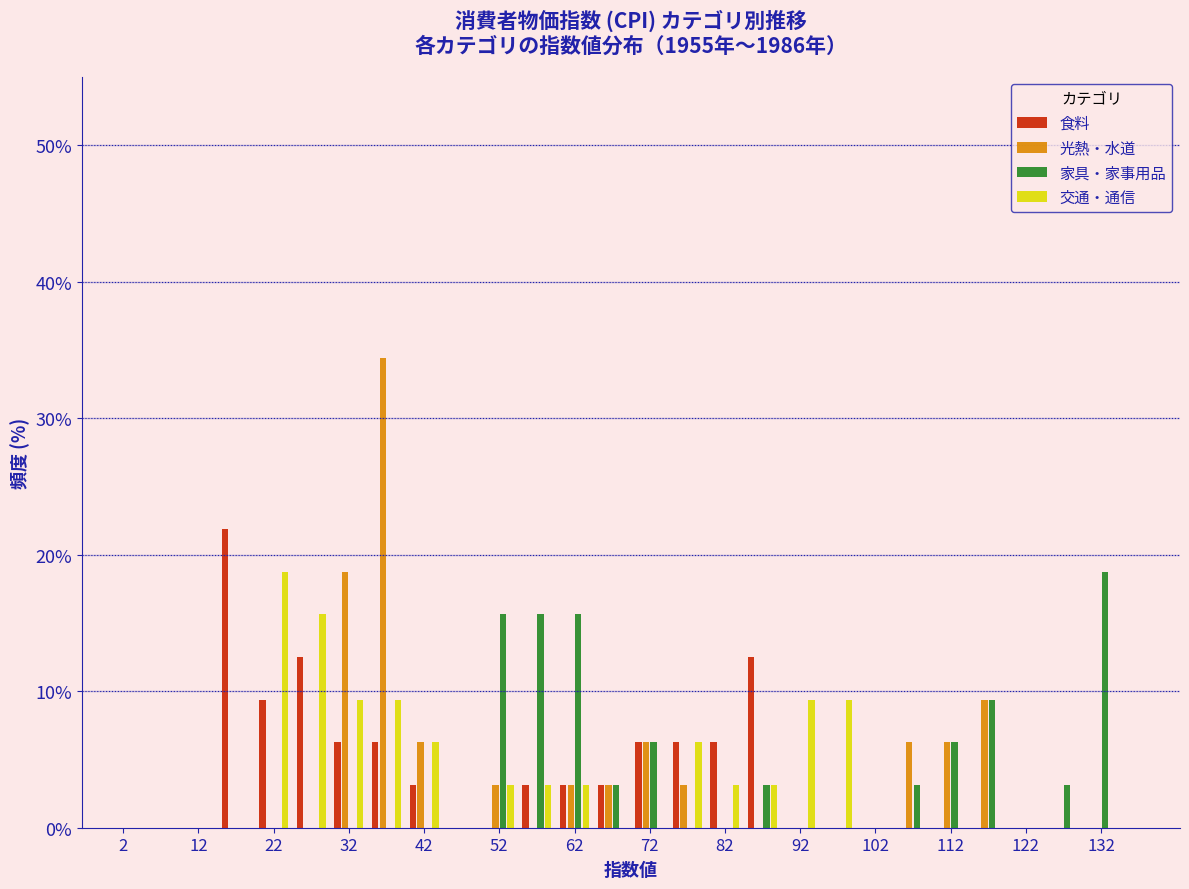

What is the height of the 交通・通信 bar covering 20 to 25 on the x-axis? The values are not printed on the chart, so give them approximately, as read against the axis.

19